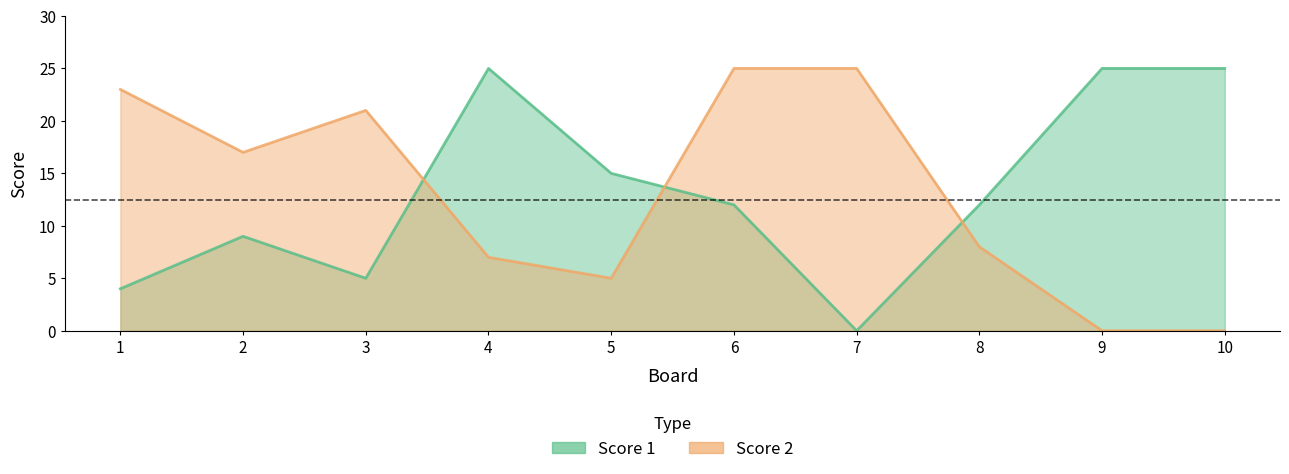

Where is the first local minimum for Score 1?

3